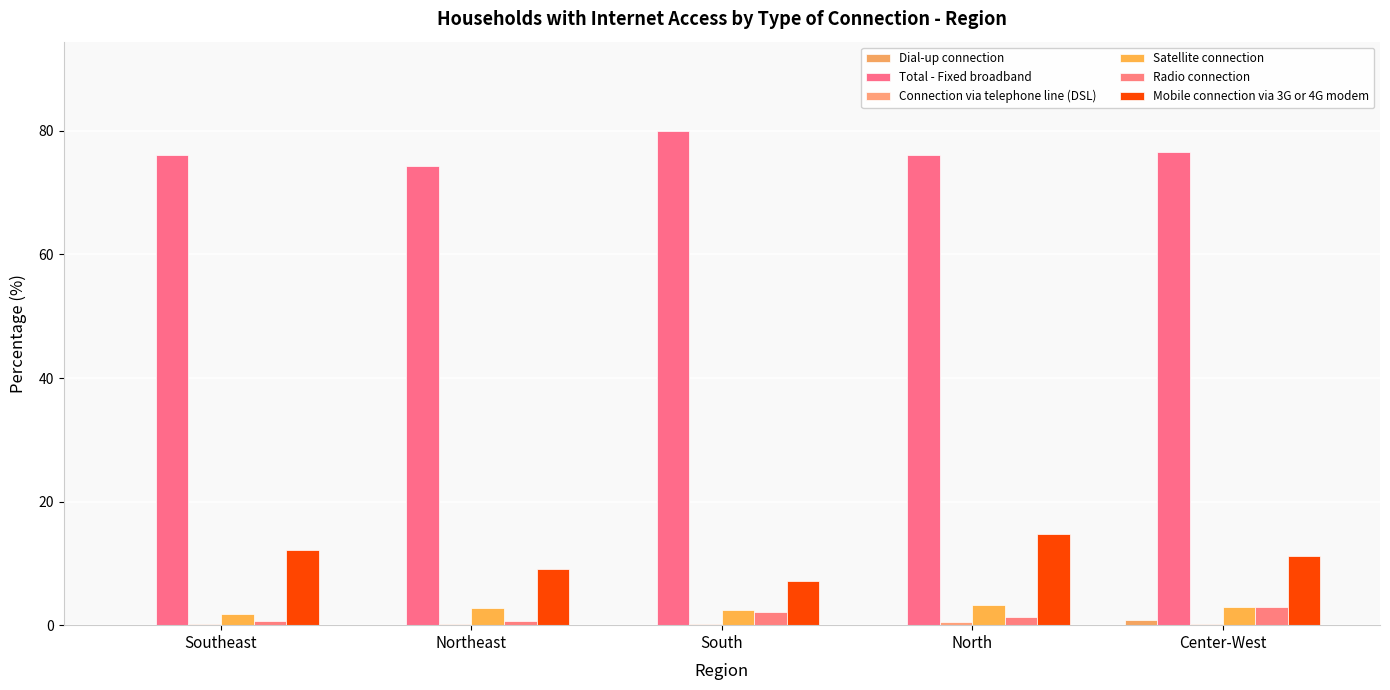

What is the approximate value of Satellite connection at North?

3.3